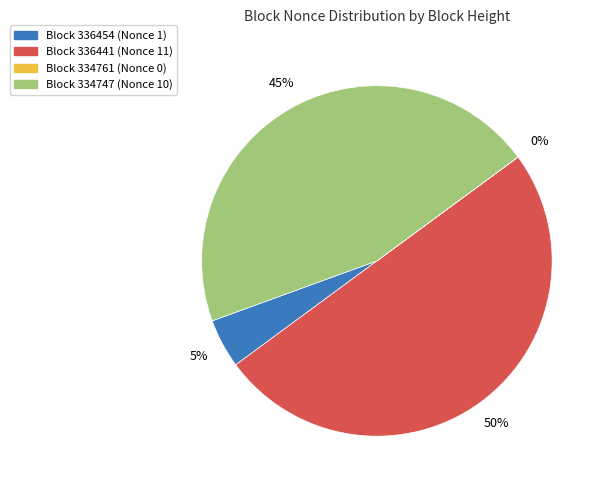

To the nearest percent, what is the average slice percentage?

25%